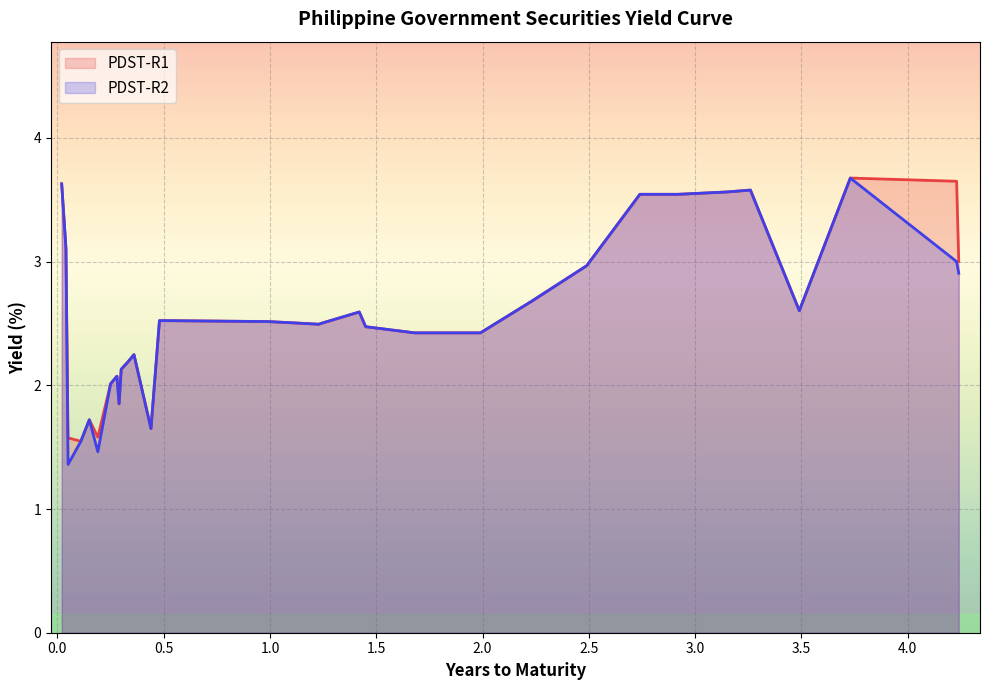

At how many categories does at least one series exceed 3?

8